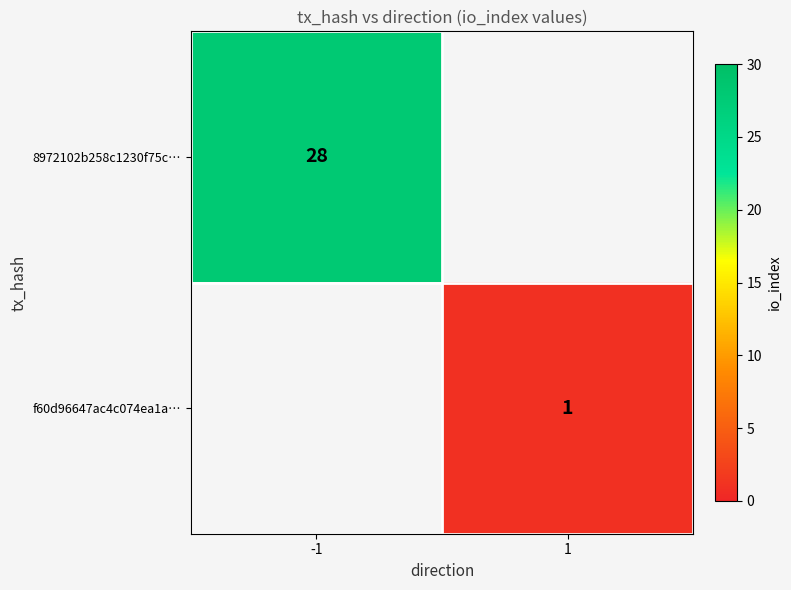

True or false: 8972102b258c1230f75c… has a value of 28 at -1.

True